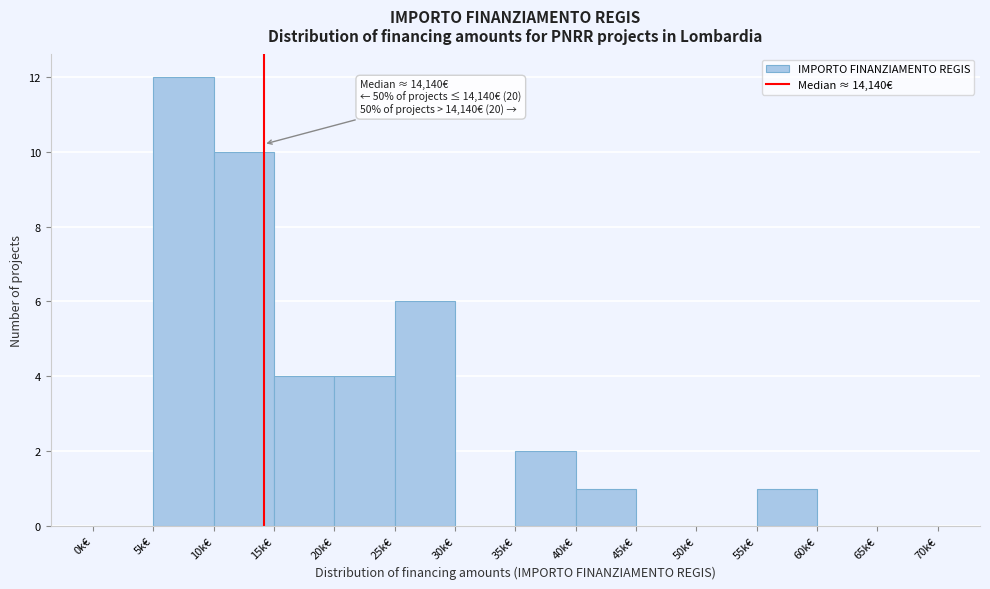

Reading left to right, extract all data points from this chart.

0k€=0	5k€=12	10k€=10	15k€=4	20k€=4	25k€=6	30k€=0	35k€=2	40k€=1	45k€=0	50k€=0	55k€=1	60k€=0	65k€=0